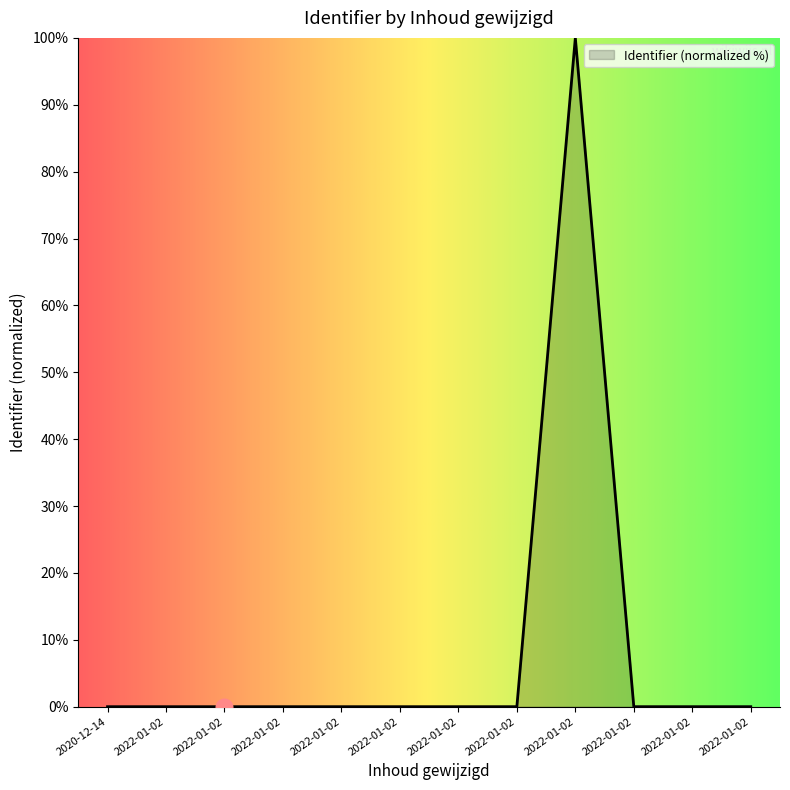

Which category has the lowest value across all series?

2022-01-02